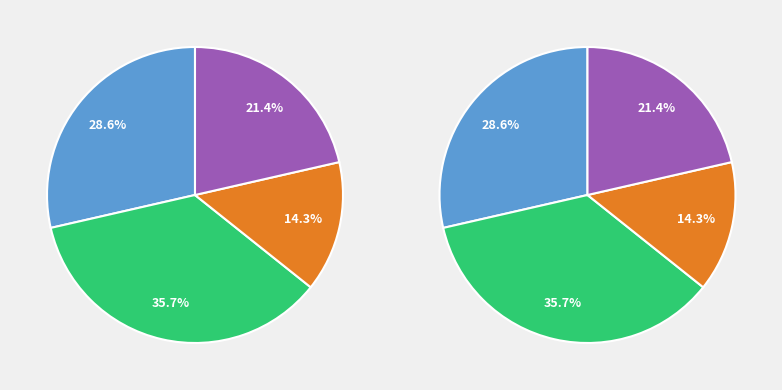

True or false: All Through the Night accounts for 21% of the total.

True